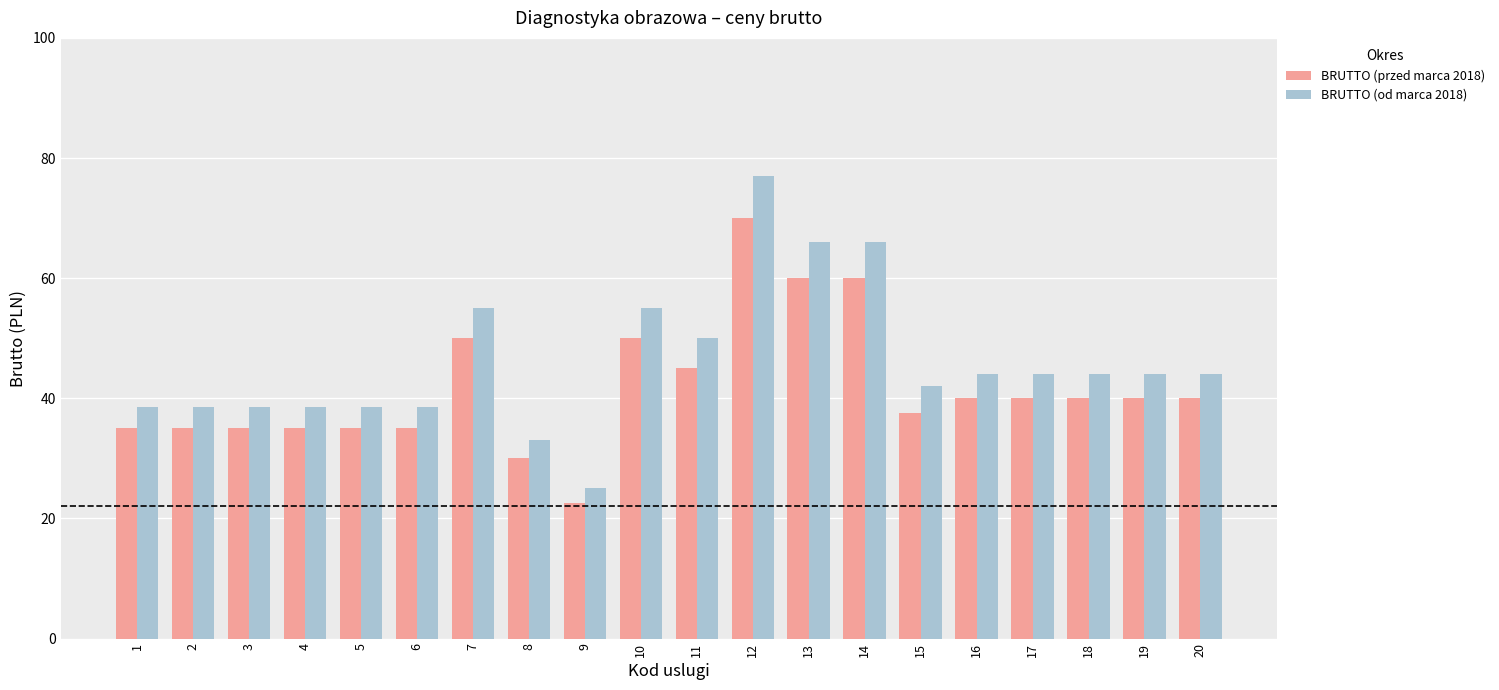

What is the value of the BRUTTO (od marca 2018) bar at the 17th from the left?

44.0